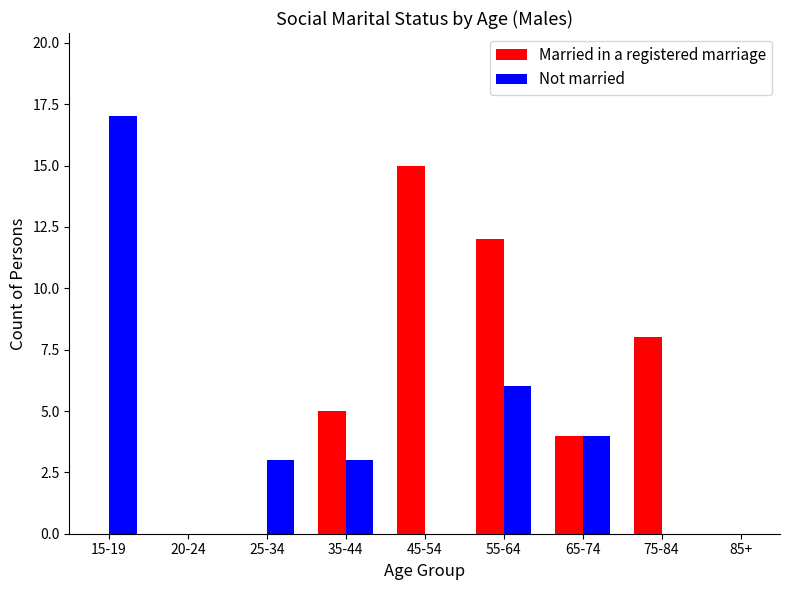

What is the sum of all Not married values?

33